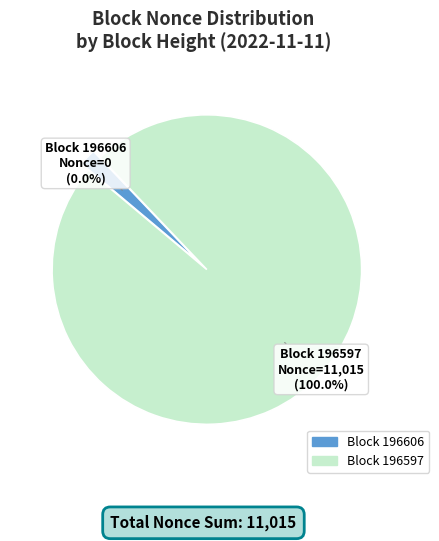

What percentage is NOT represented by 196606 (Nonce=0)?

100.0%